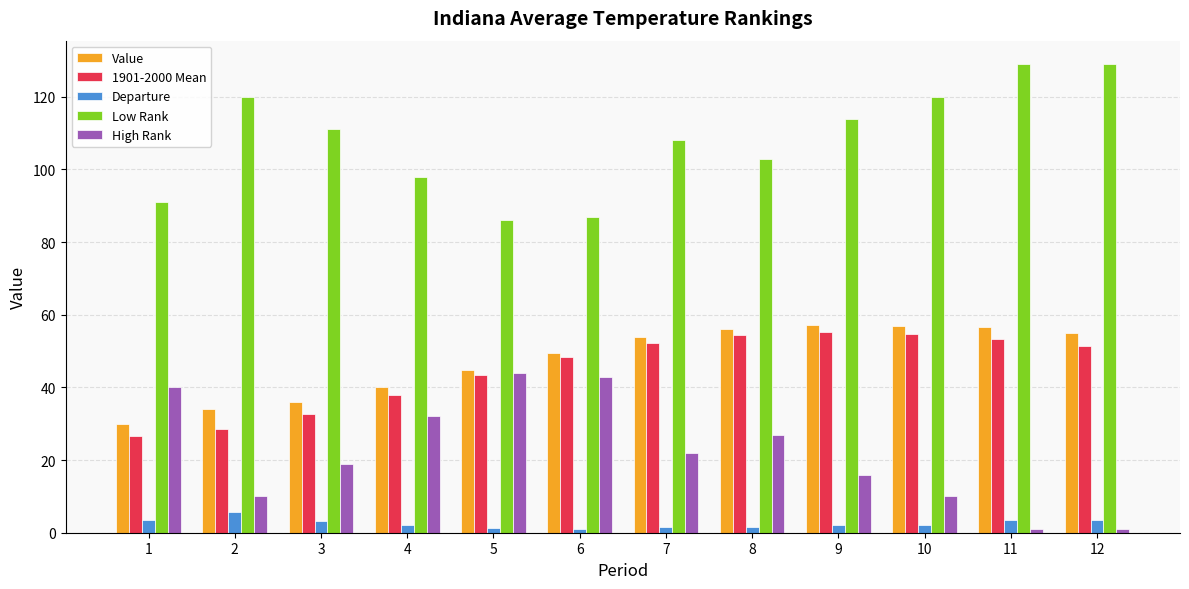

What is the highest value of the Departure series?

5.6